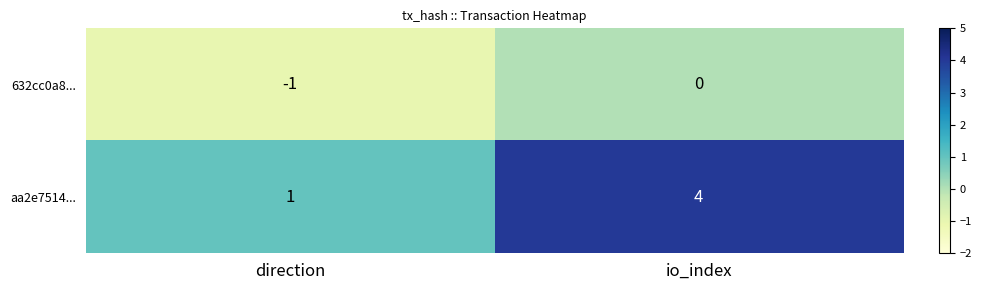

At how many categories does at least one series exceed 0?

2